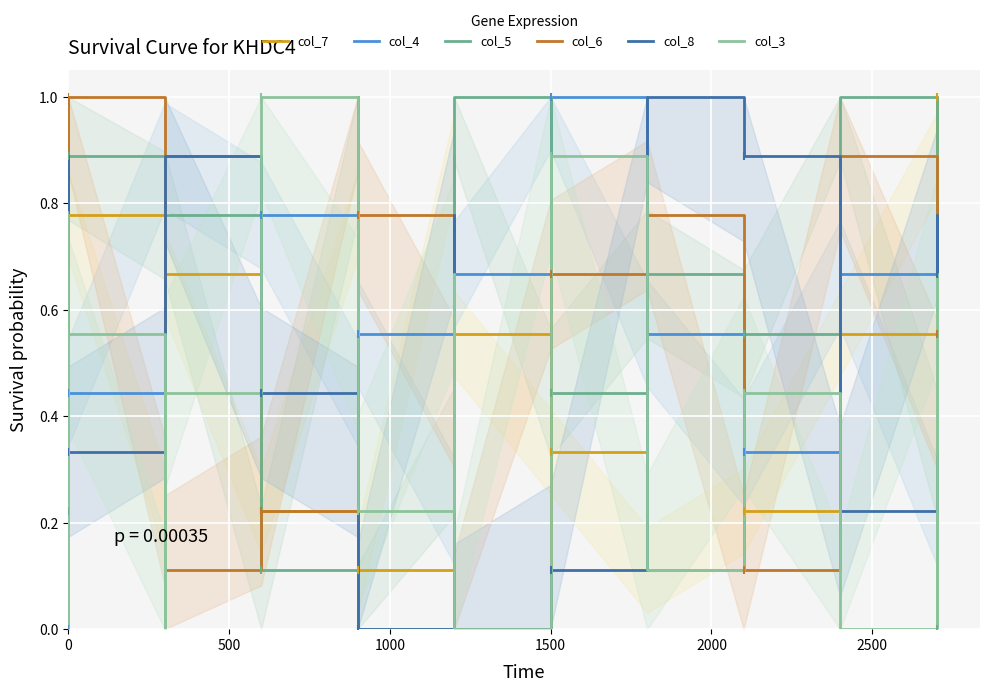

Is the value of col_8 at 13 greater than the value of col_7 at 14?

No